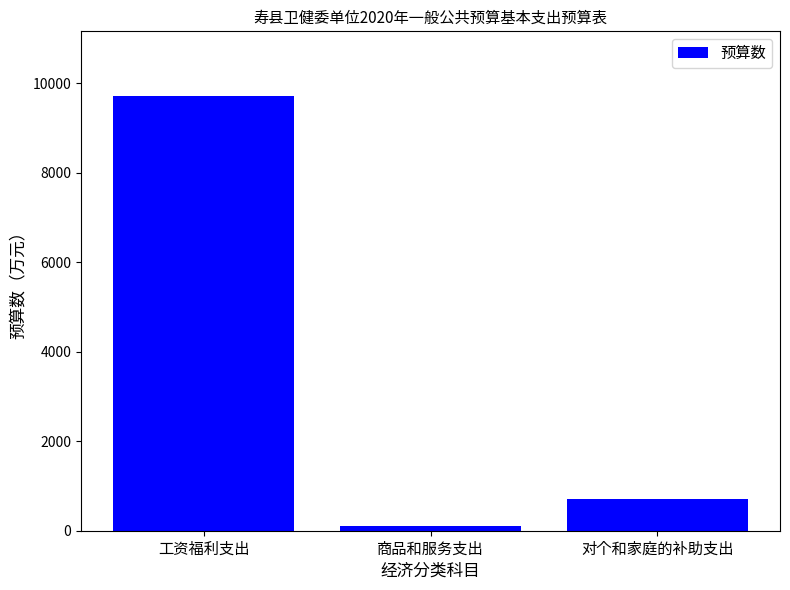

Reading right to left, extract all data points from this chart.

715.0	105.3	9707.0